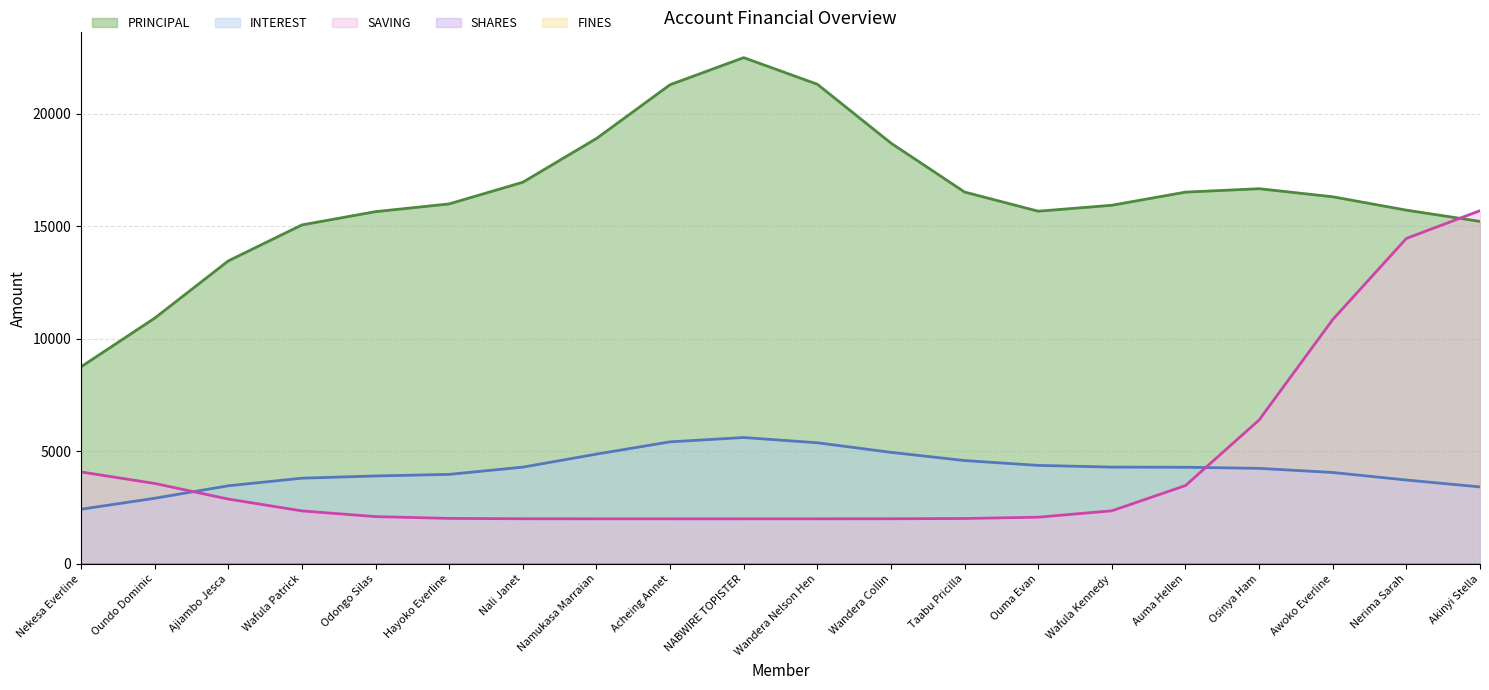

How many times do SAVING and INTEREST cross each other?

2